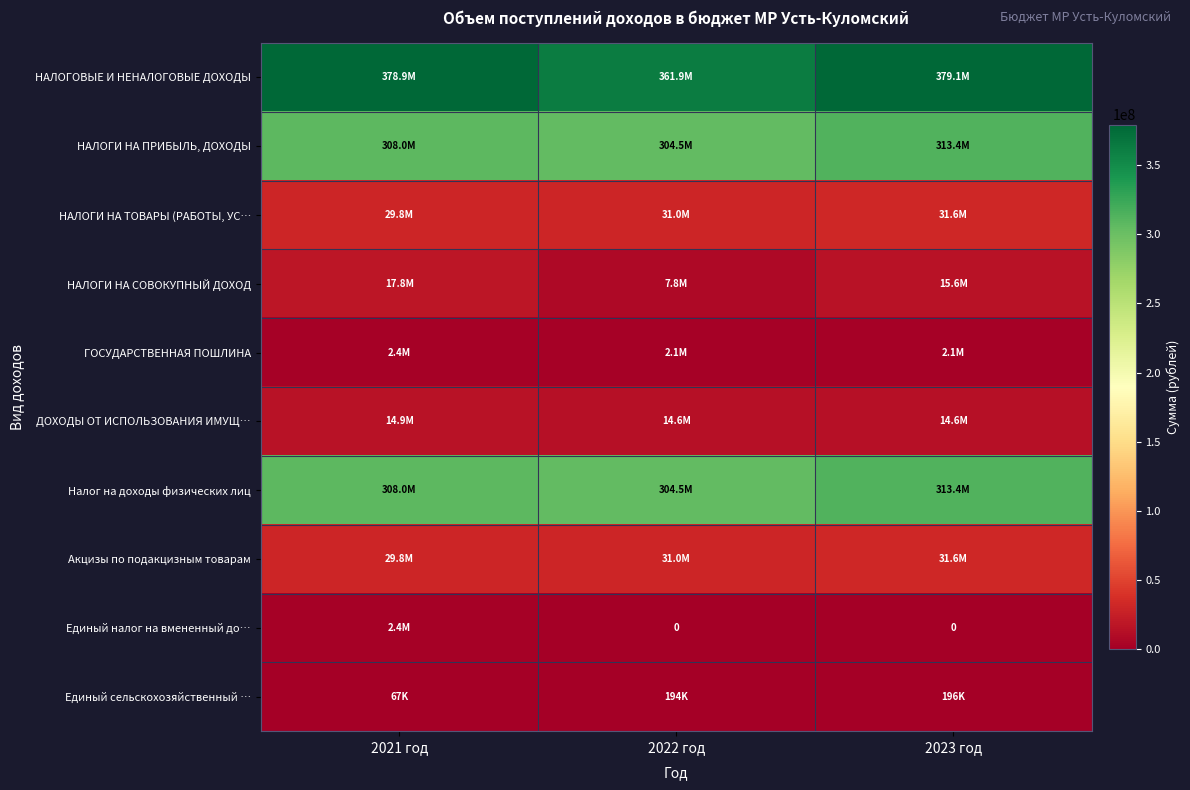

List the series in order of their peak value, highest first.

НАЛОГОВЫЕ И НЕНАЛОГОВЫЕ ДОХОДЫ, НАЛОГИ НА ПРИБЫЛЬ, ДОХОДЫ, Налог на доходы физических лиц, НАЛОГИ НА ТОВАРЫ (РАБОТЫ, УС…, Акцизы по подакцизным товарам, НАЛОГИ НА СОВОКУПНЫЙ ДОХОД, ДОХОДЫ ОТ ИСПОЛЬЗОВАНИЯ ИМУЩ…, ГОСУДАРСТВЕННАЯ ПОШЛИНА, Единый налог на вмененный до…, Единый сельскохозяйственный …